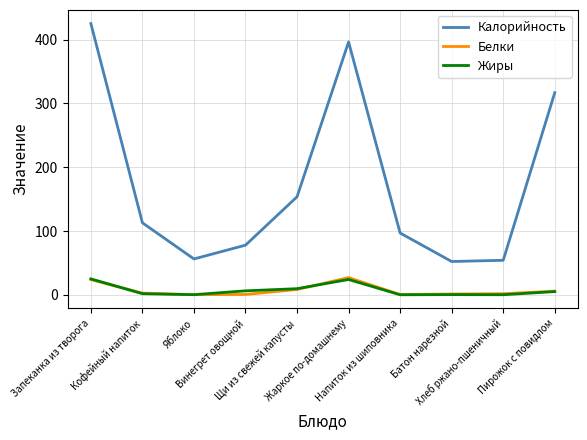

Which series has the largest range (max minus min)?

Калорийность